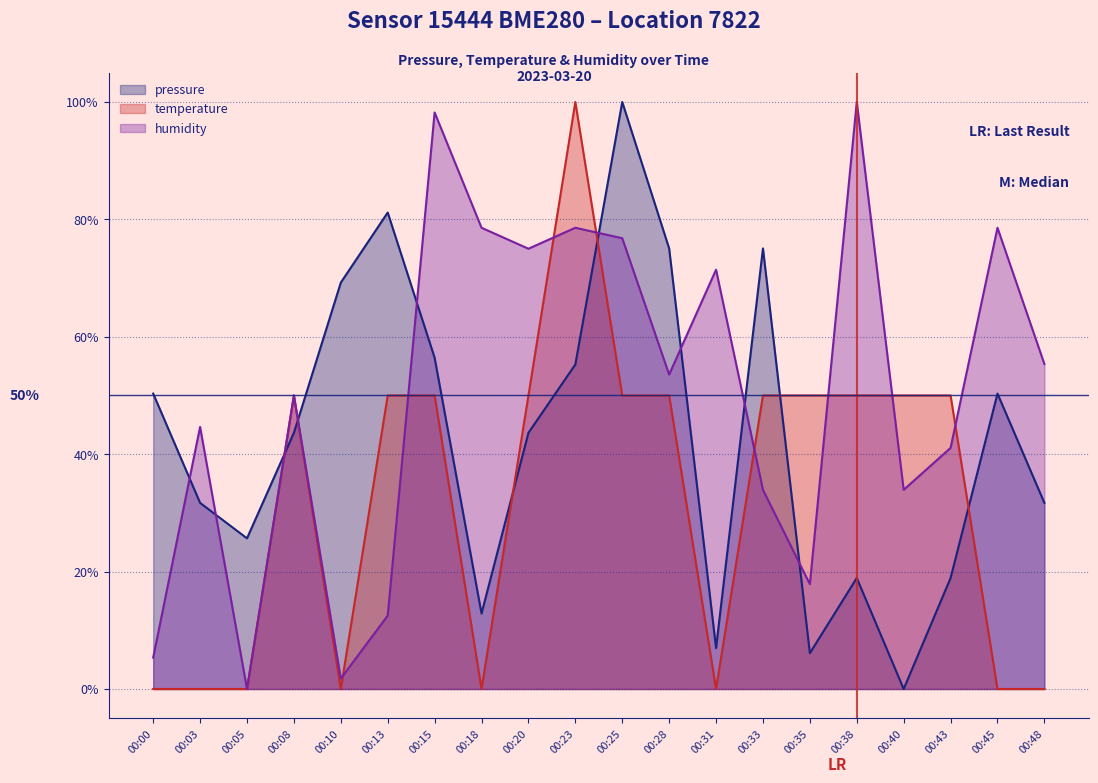

Where is the first local minimum for humidity?

00:05